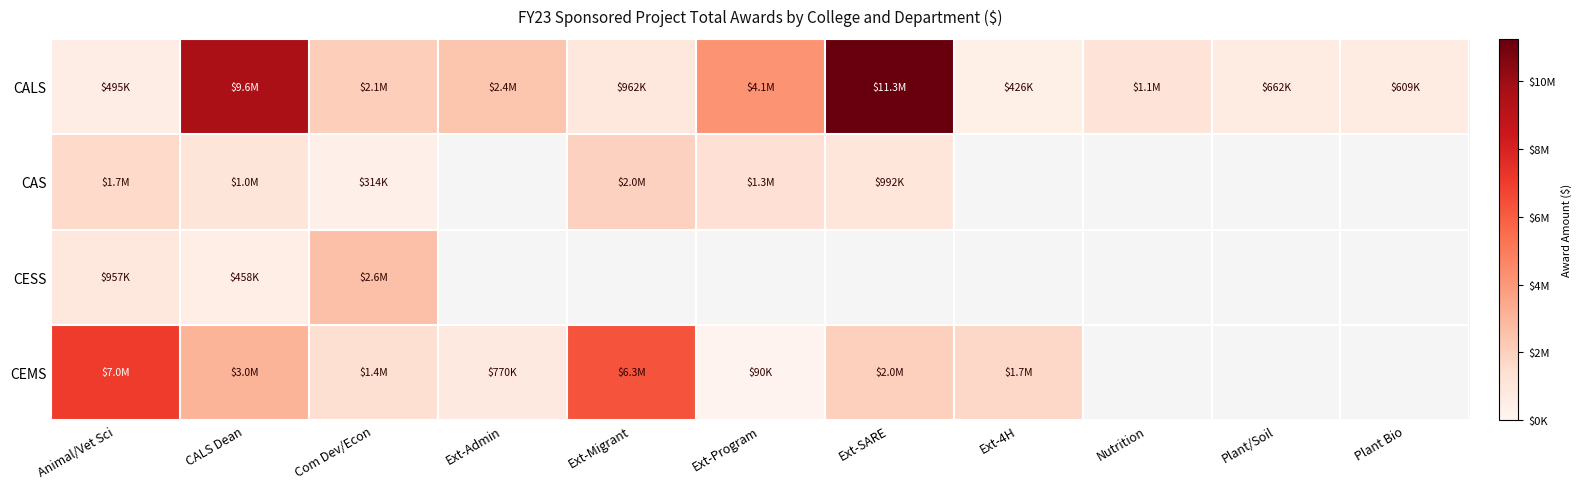

Which label corresponds to the largest value in the chart?

Ext-SARE